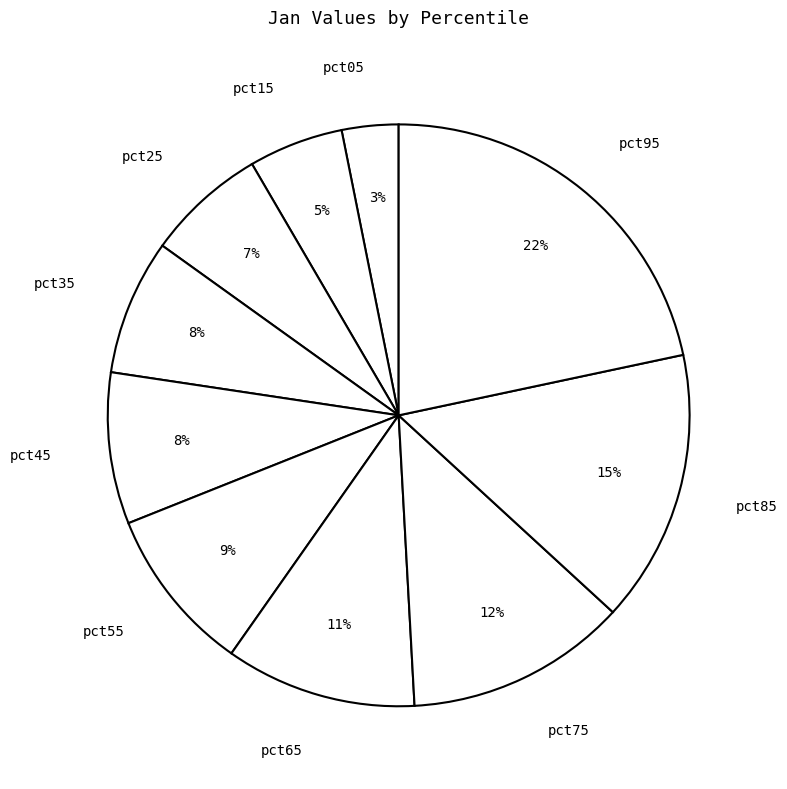

Is it true that pct15 is 18% of the pie?

False